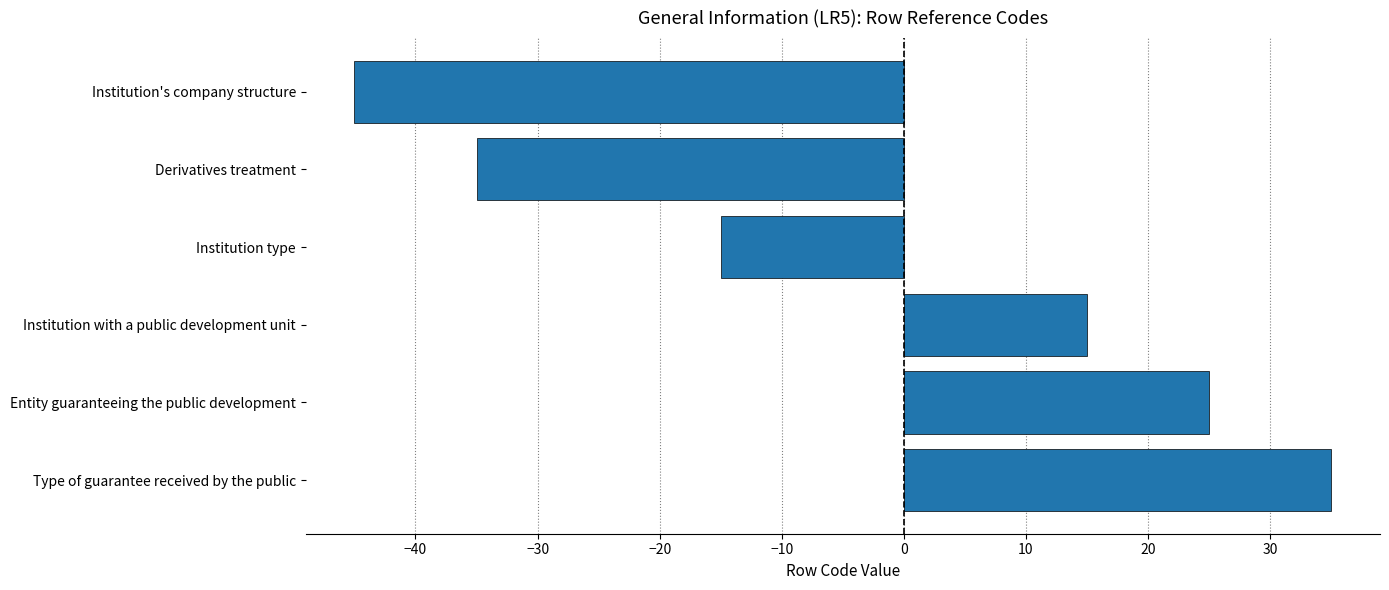

Rank the categories by value from lowest to highest.

Institution's company structure, Derivatives treatment, Institution type, Institution with a public development unit, Entity guaranteeing the public development, Type of guarantee received by the public